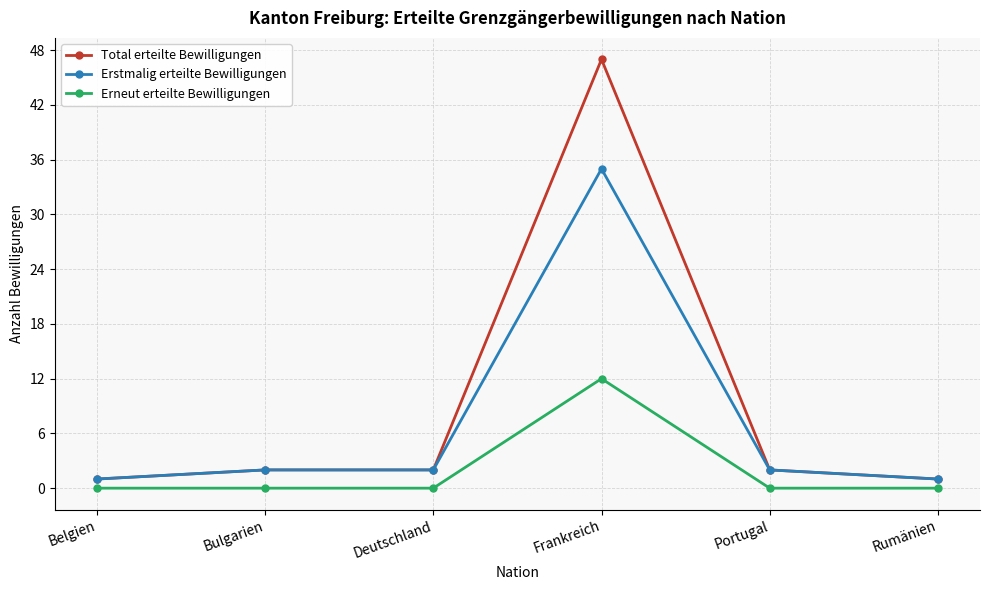

What is the highest value of the Erneut erteilte Bewilligungen series?

12